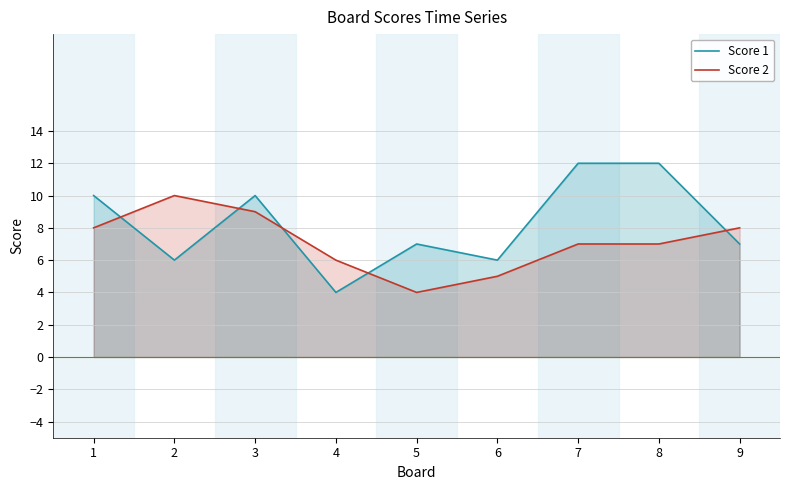

Read the Score 2 value at 6.

5